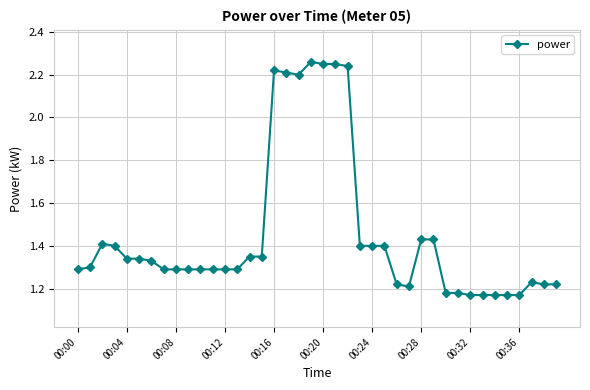

True or false: the data has more than 0 interior local peaks.

True